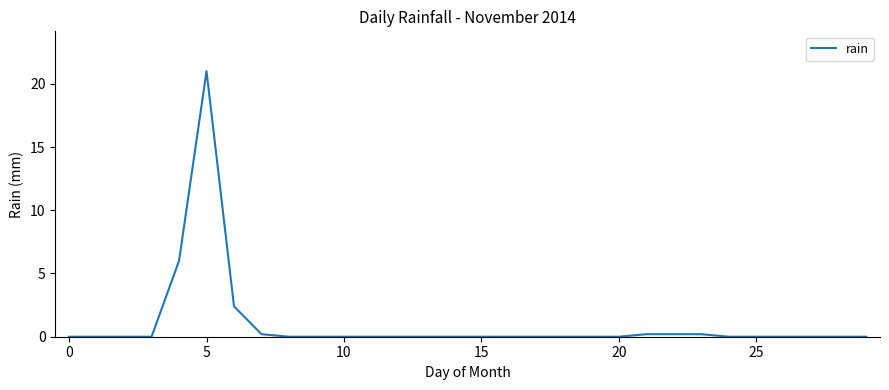

What is the difference between the maximum and minimum values?

21.0